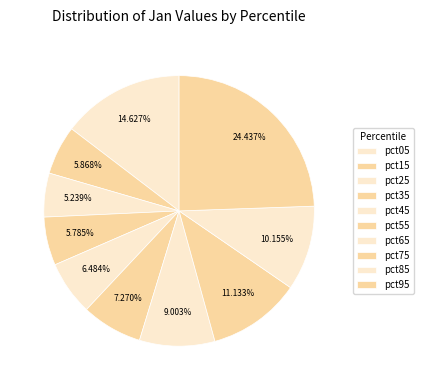

What percentage is the pct55 slice, to the nearest percent?

7%